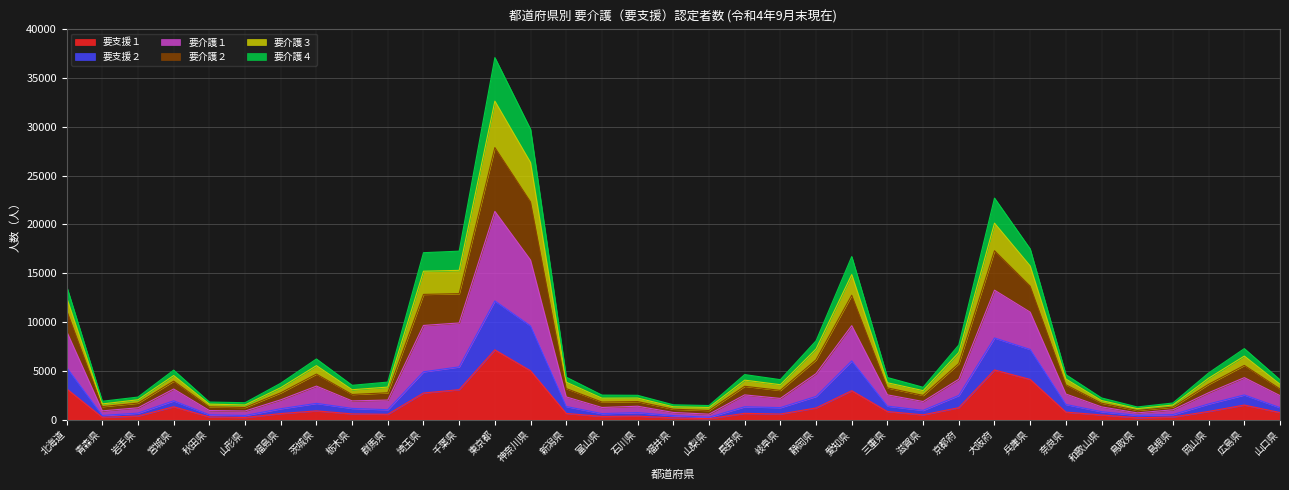

Is the value of 要介護４ at 大阪府 greater than the value of 要介護３ at 埼玉県?

Yes